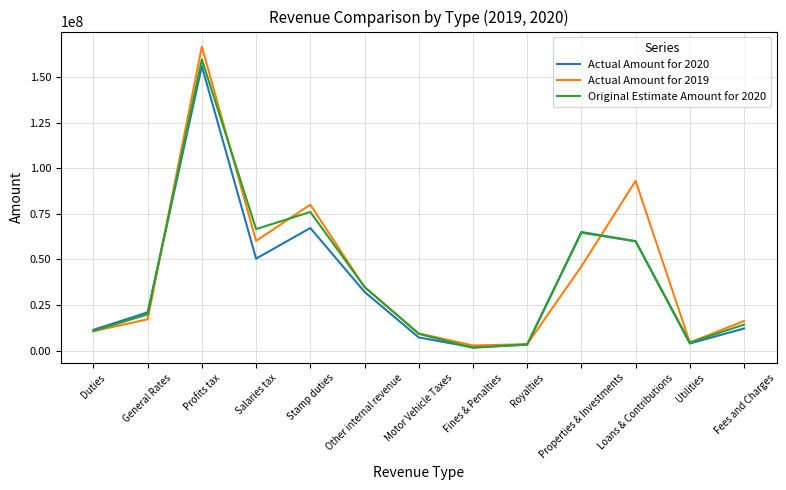

What is the spread (max minus min) of values at General Rates?

3814037